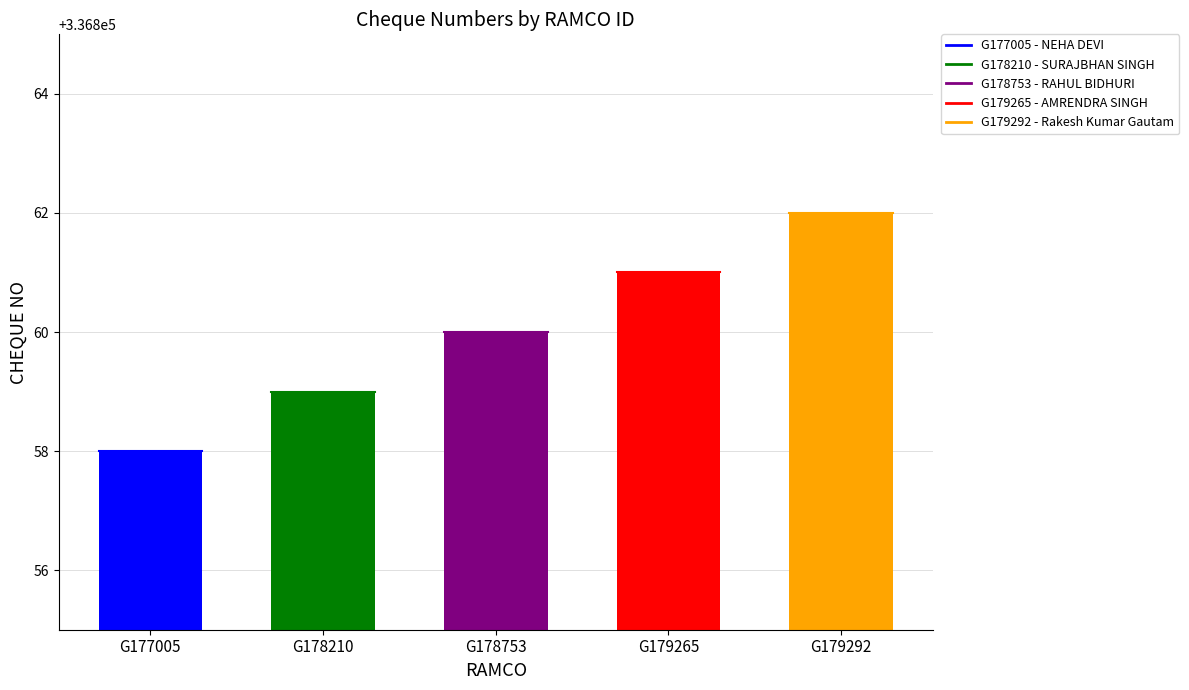

Reading right to left, what are all the values shown in this chart?

G179292=336862	G179265=336861	G178753=336860	G178210=336859	G177005=336858